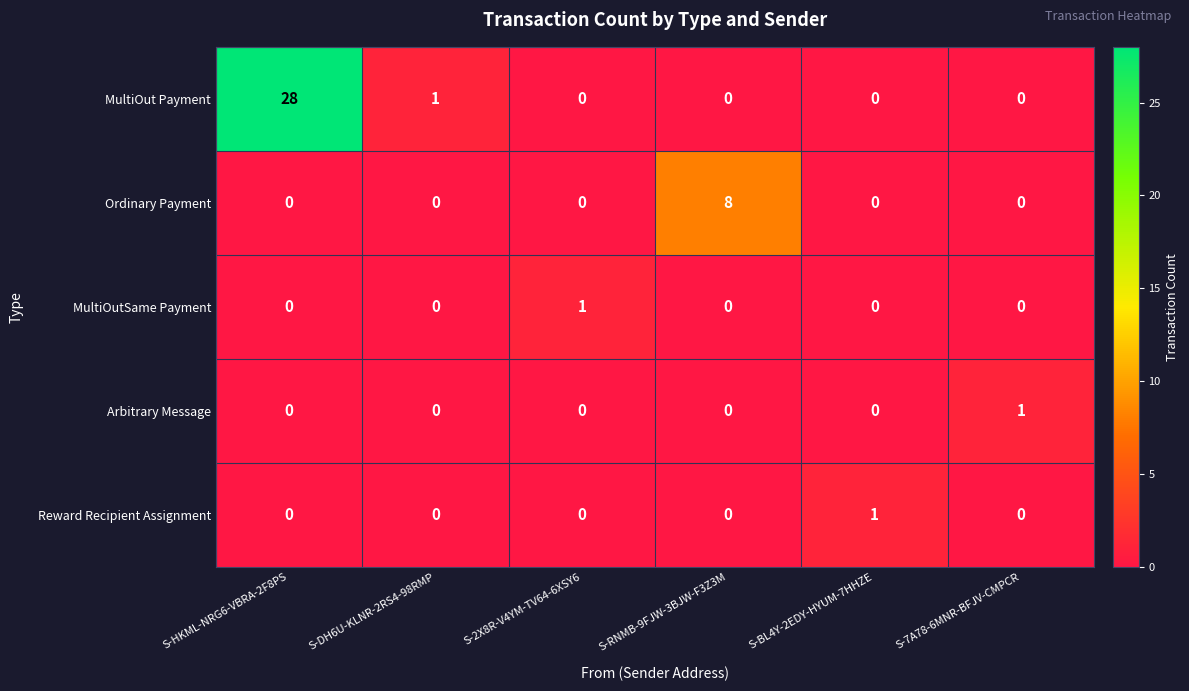

Which series has the widest spread of values?

MultiOut Payment